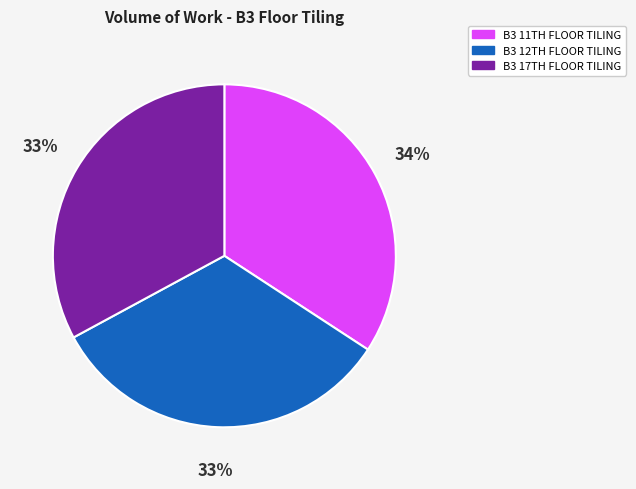

What is the largest slice in the pie chart?

B3 11TH FLOOR TILING